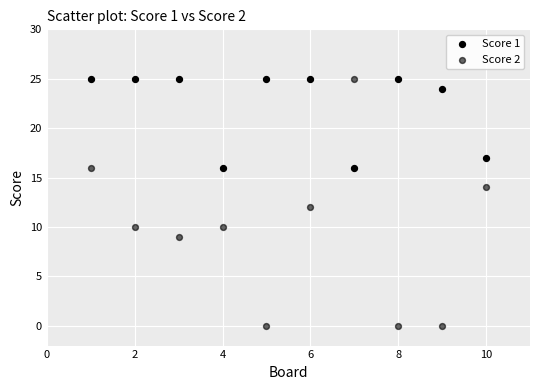

Count the number of points in this scatter plot.

20